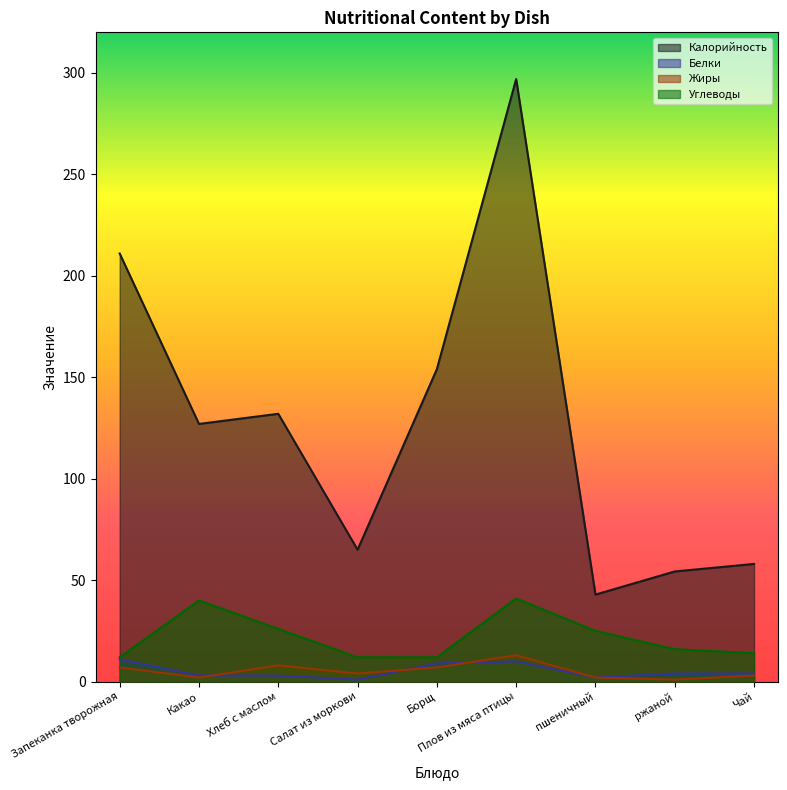

List the labels in order of Углеводы value, smallest first.

Запеканка творожная, Салат из моркови, Борщ, Чай, ржаной, пшеничный, Хлеб с маслом, Какао, Плов из мяса птицы